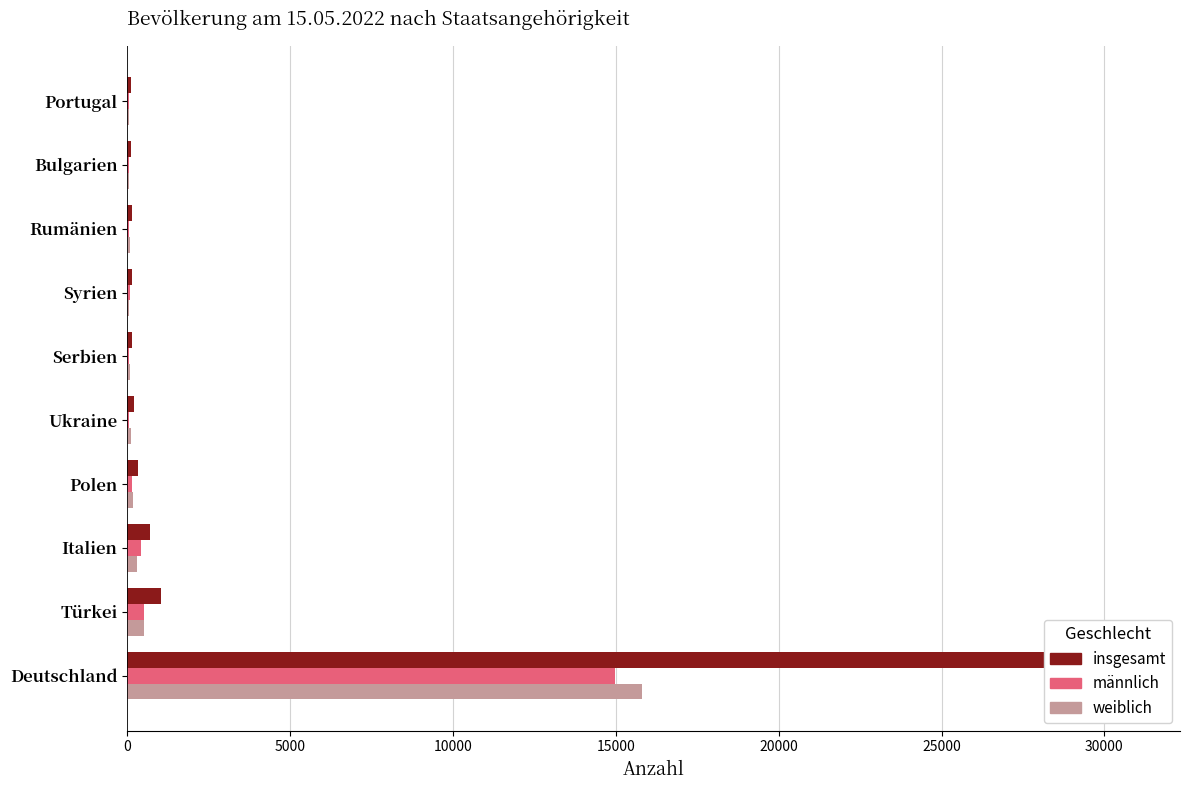

What is the lowest value of the männlich series?

55